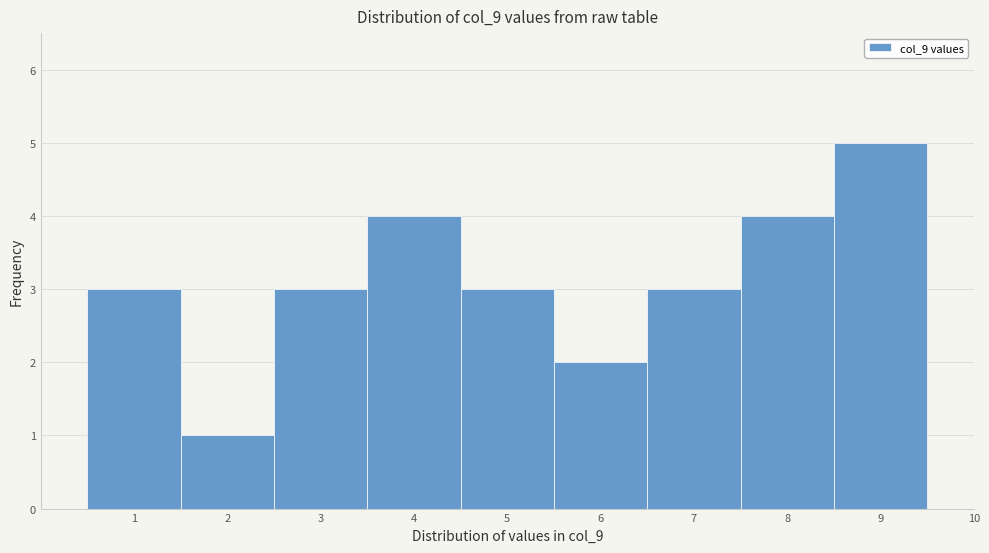

Reading left to right, transcribe all the data shown in this chart.

1=3	2=1	3=3	4=4	5=3	6=2	7=3	8=4	9=5	10=0